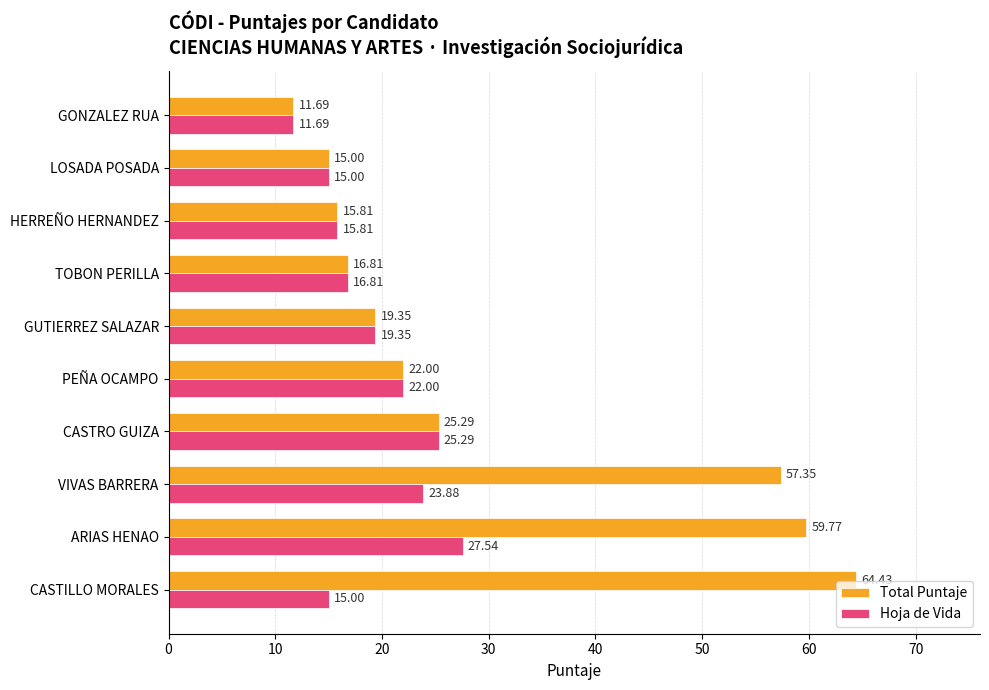

Where is Total Puntaje nearest to the value 38?

CASTRO GUIZA